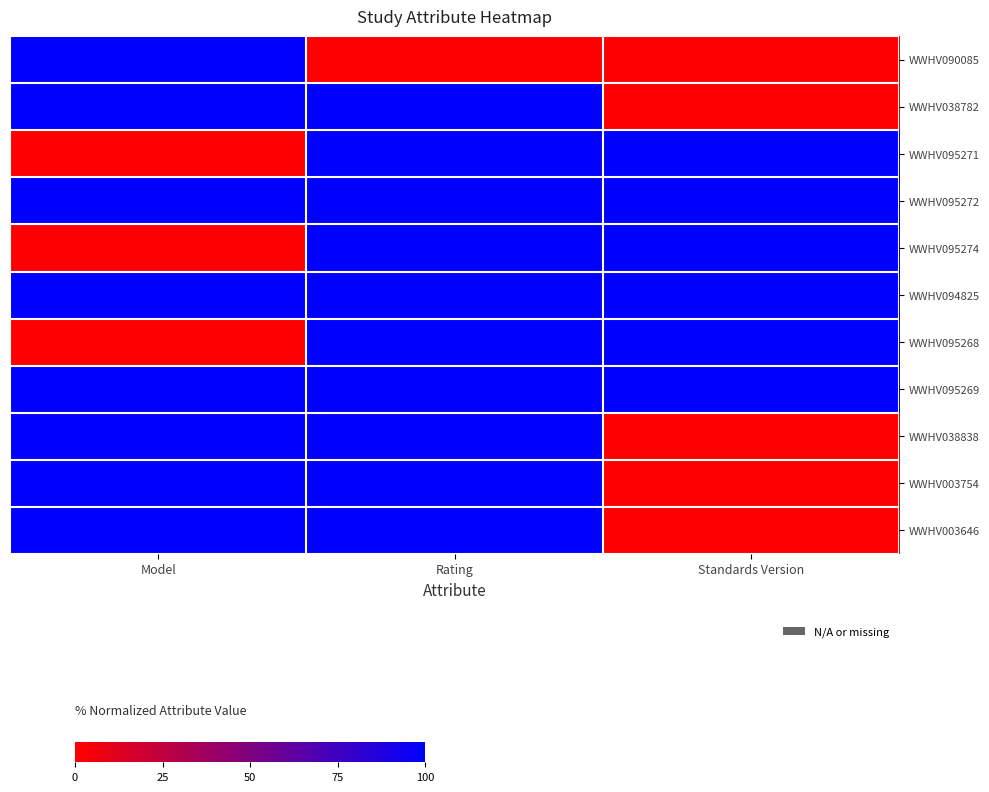

Count the number of categories in the chart.

3